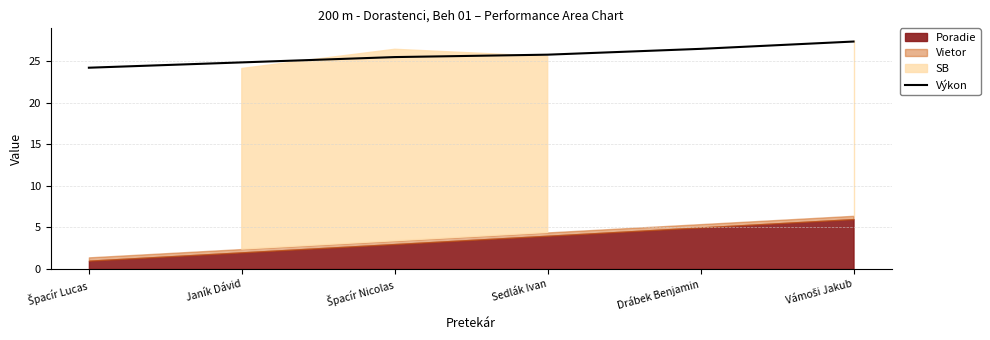

What is the average value?

25.7